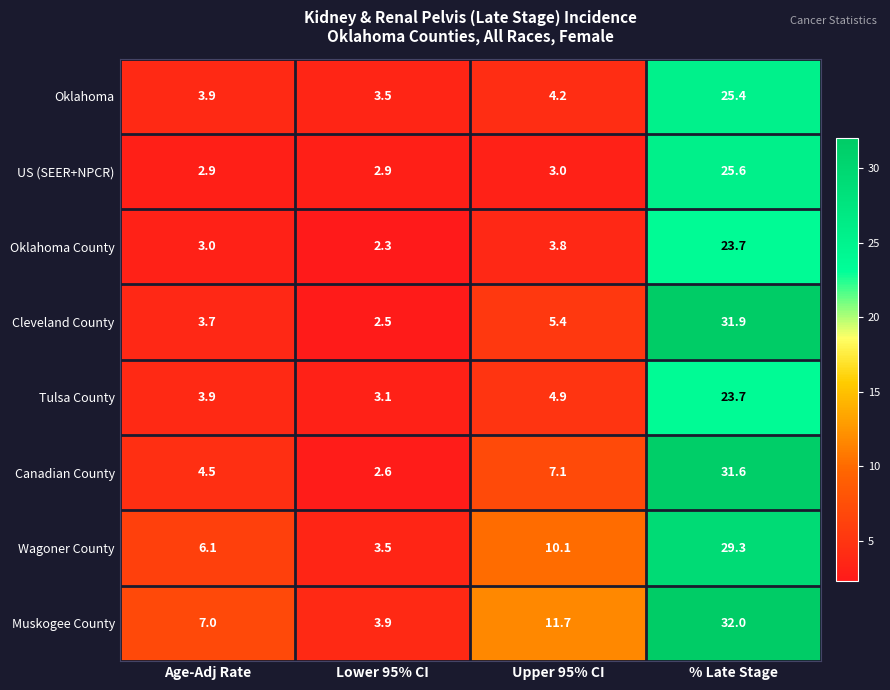

Is it true that Tulsa County equals 31.2 at % Late Stage?

False